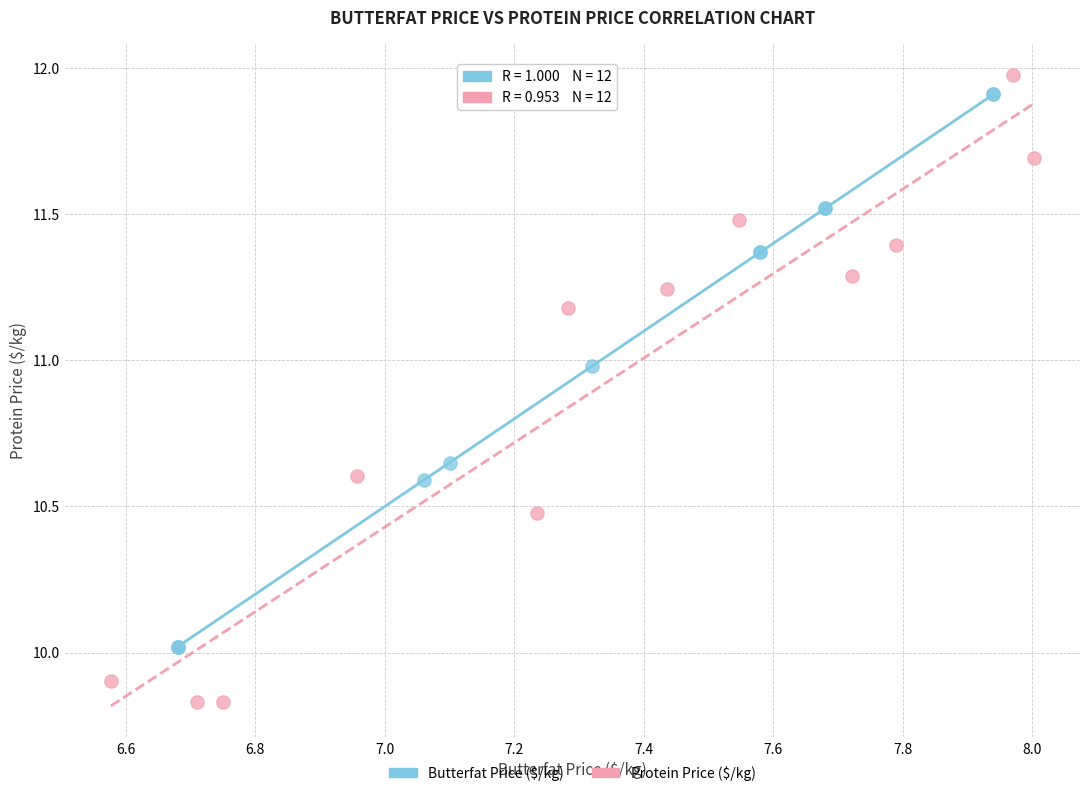

Which series has the largest Y range (max minus min)?

Protein Price ($/kg)